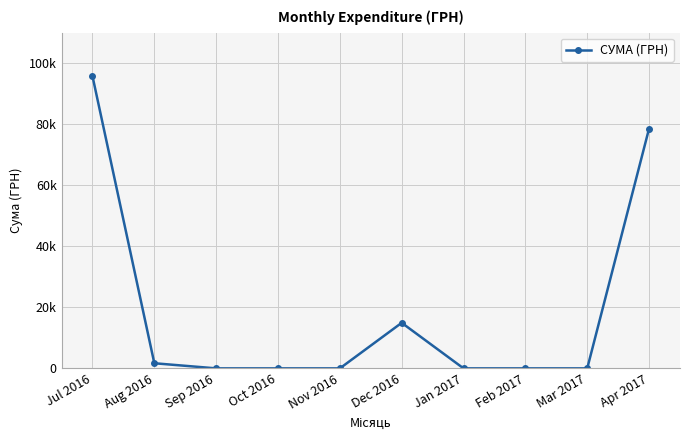

True or false: the data shows 0.0 at Mar 2017.

True